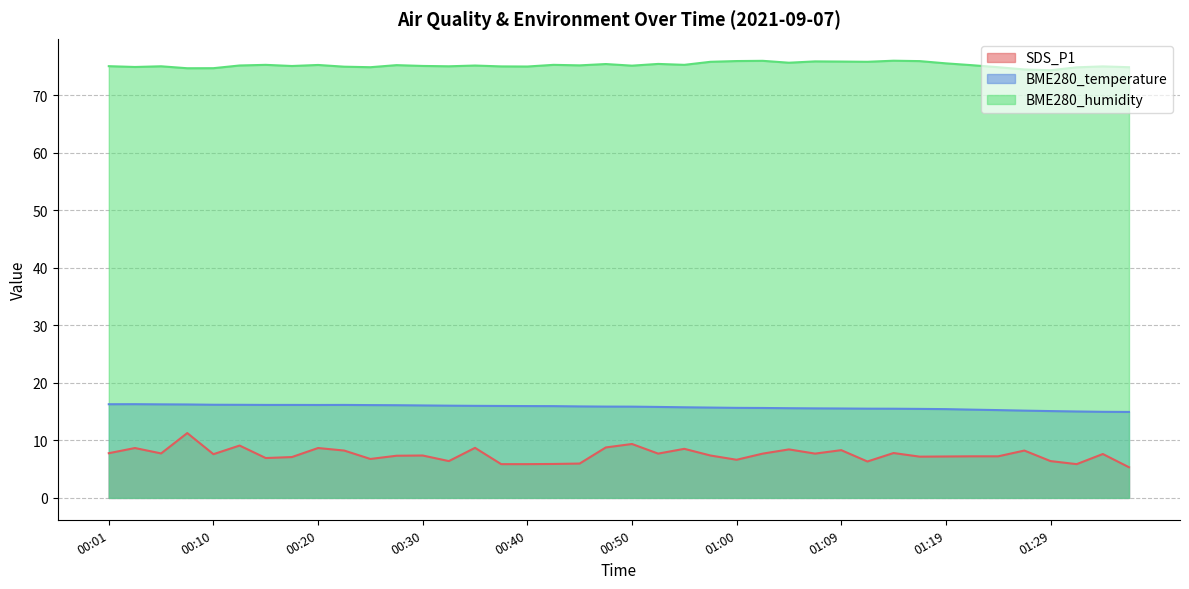

True or false: BME280_temperature and BME280_humidity intersect in this chart.

False